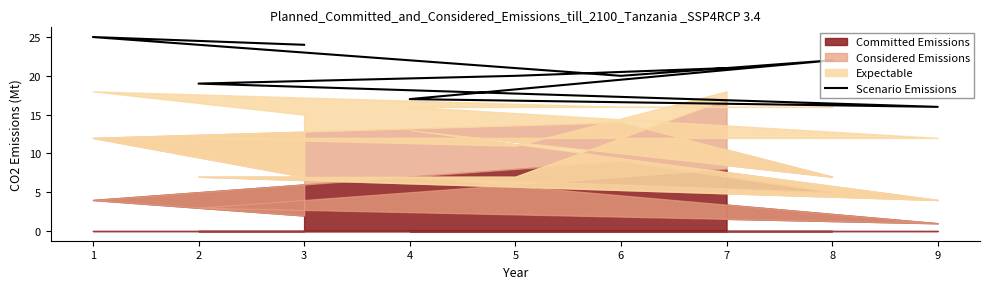

Reading left to right, list all the values displayed in this chart.

24	25	20	22	17	16	19	20	21